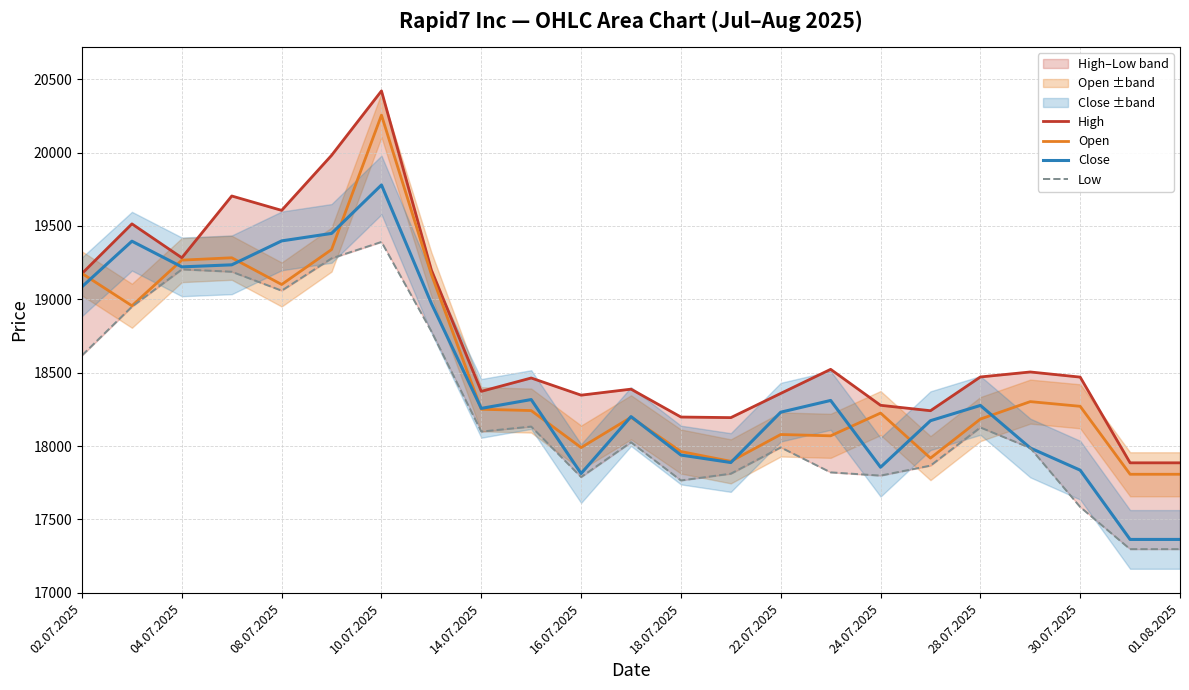

Is the value of Close at 04.07.2025 greater than the value of Open at 08.07.2025?

Yes